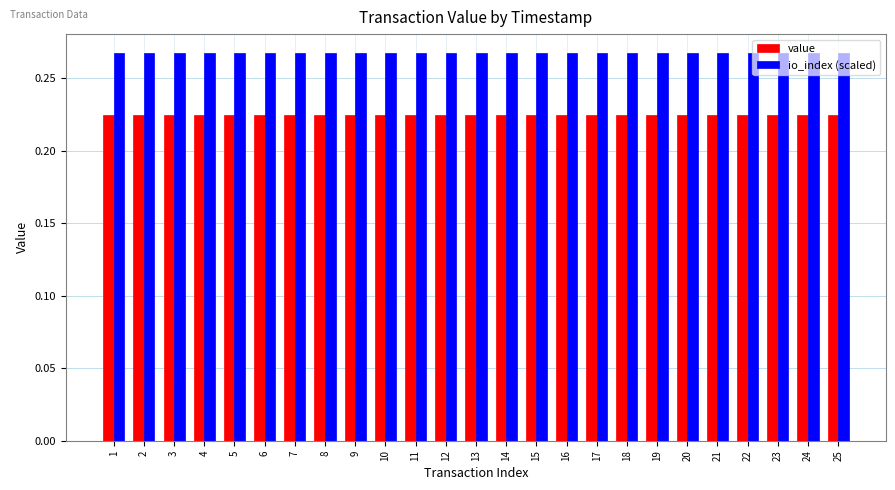

The io_index (scaled) series shows 0.4 at 10. True or false?

False